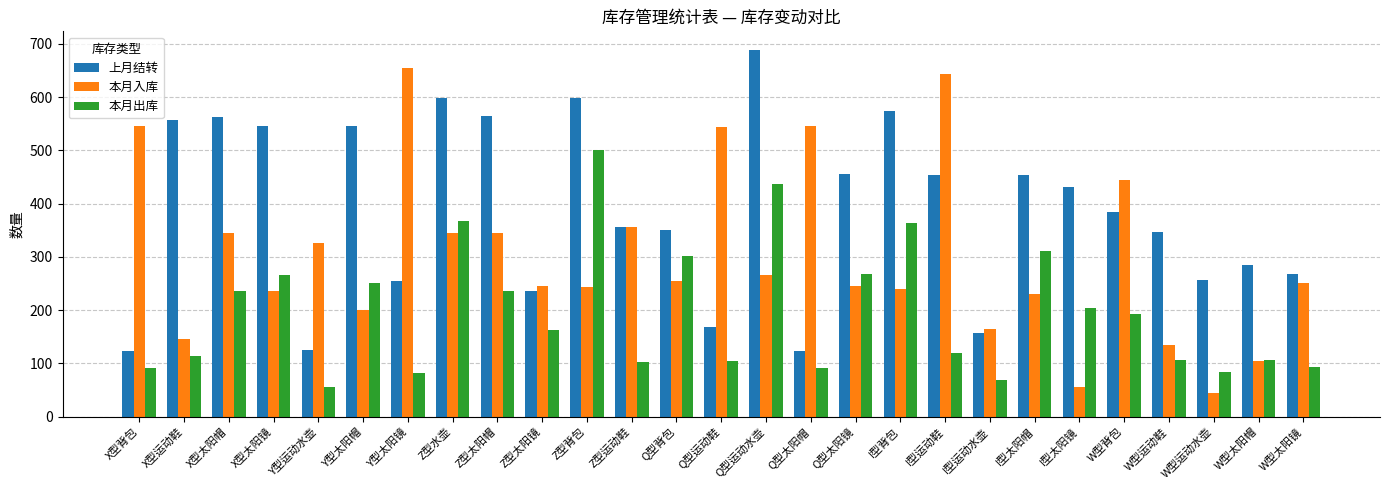

The 本月出库 series shows 174 at Z型水壶. True or false?

False